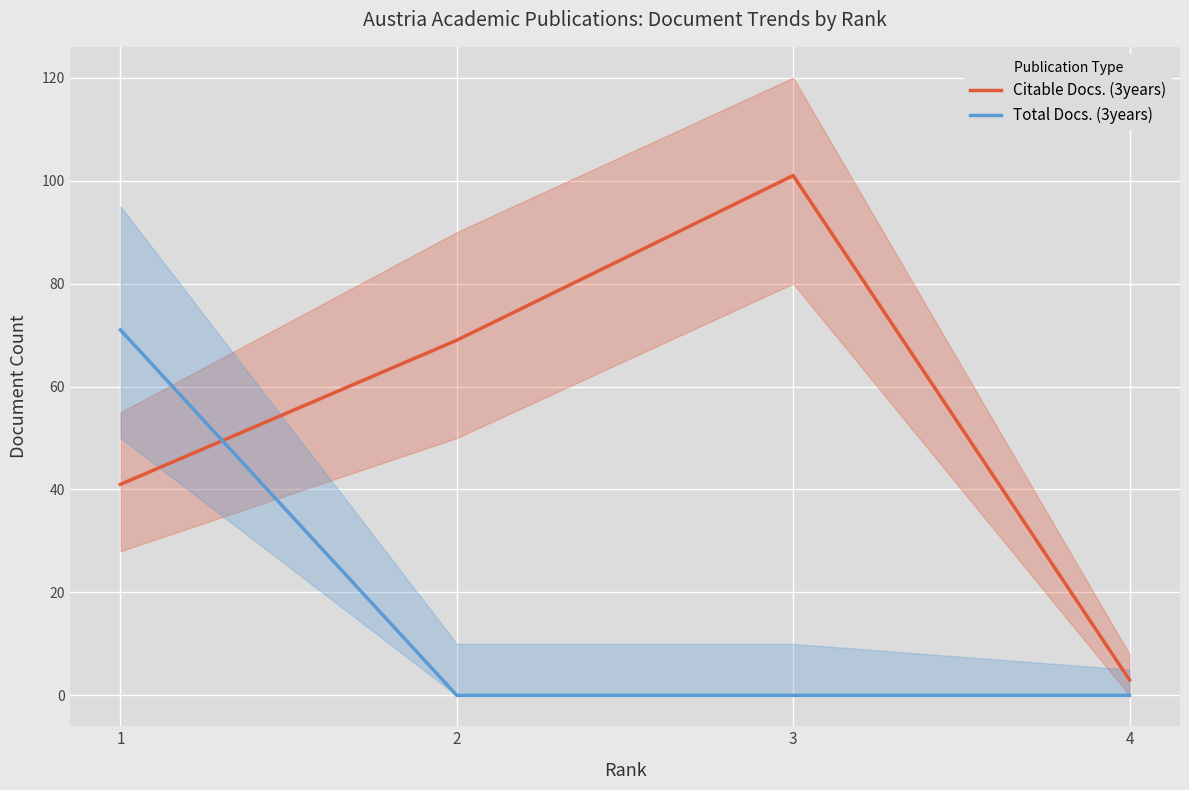

How many times do Citable Docs. (3years) and Total Docs. (3years) cross each other?

1